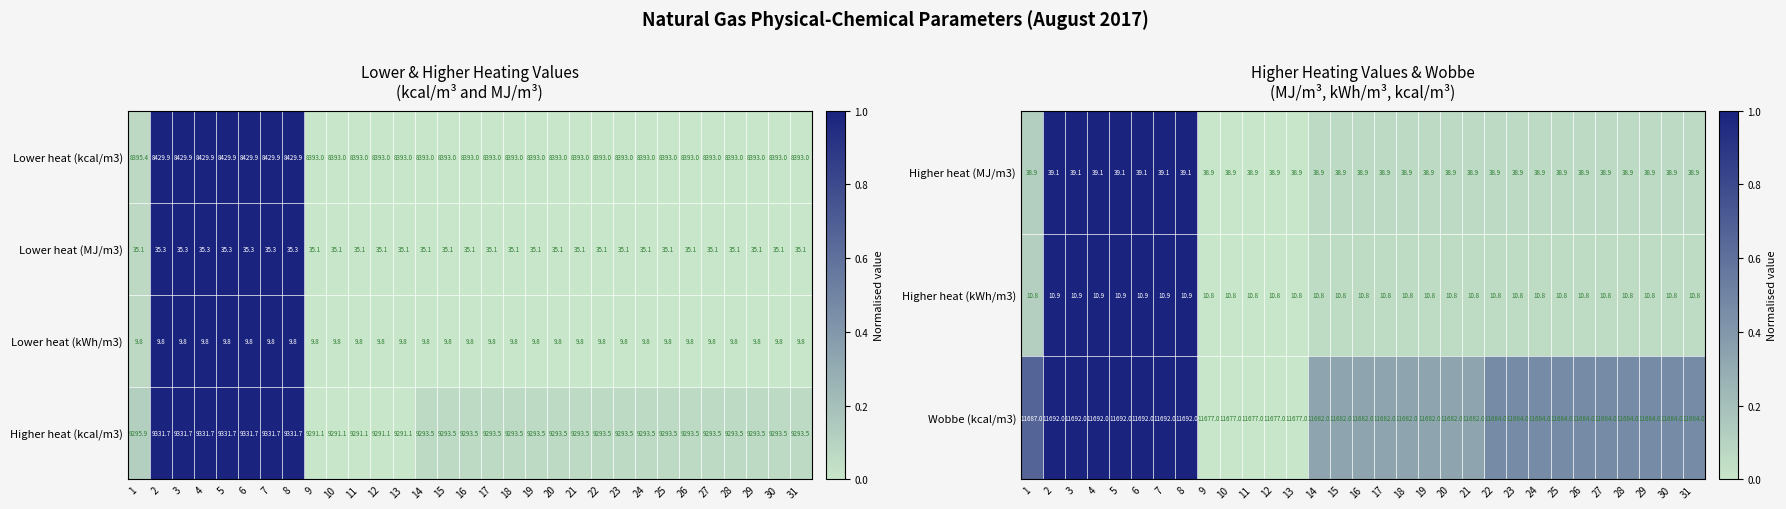

What is the difference between the maximum and minimum values in the Higher heat (kcal/m3) series?

40.6